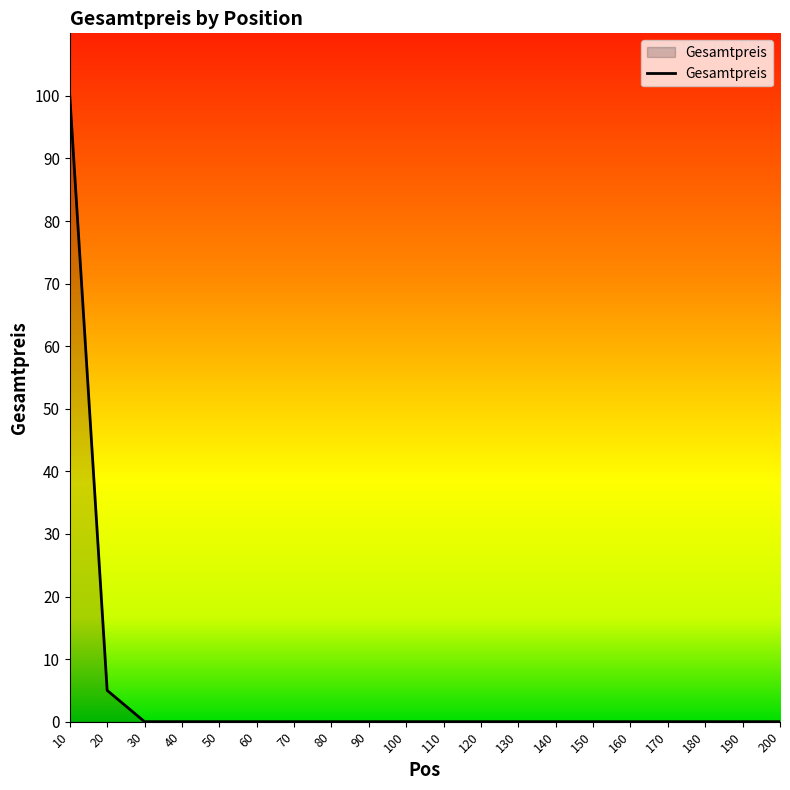

Which category has the highest value across all series?

10